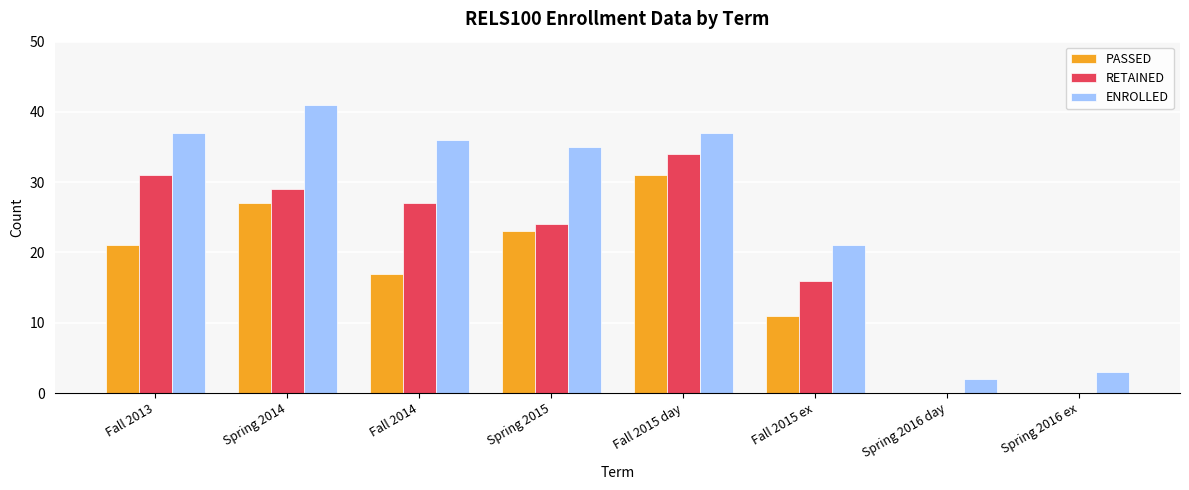

What is the sum of the PASSED values at Spring 2016 ex and Fall 2015 day?

31